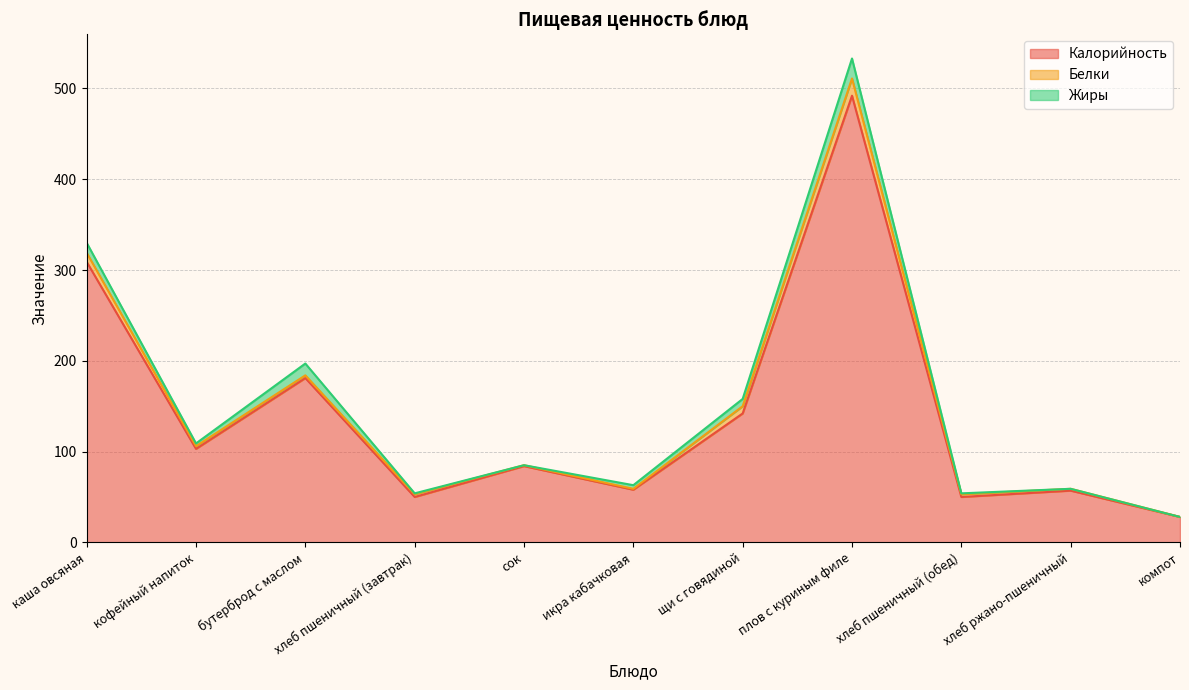

In Белки, how many points are higher than both neighbors (excluding endpoints)?

1